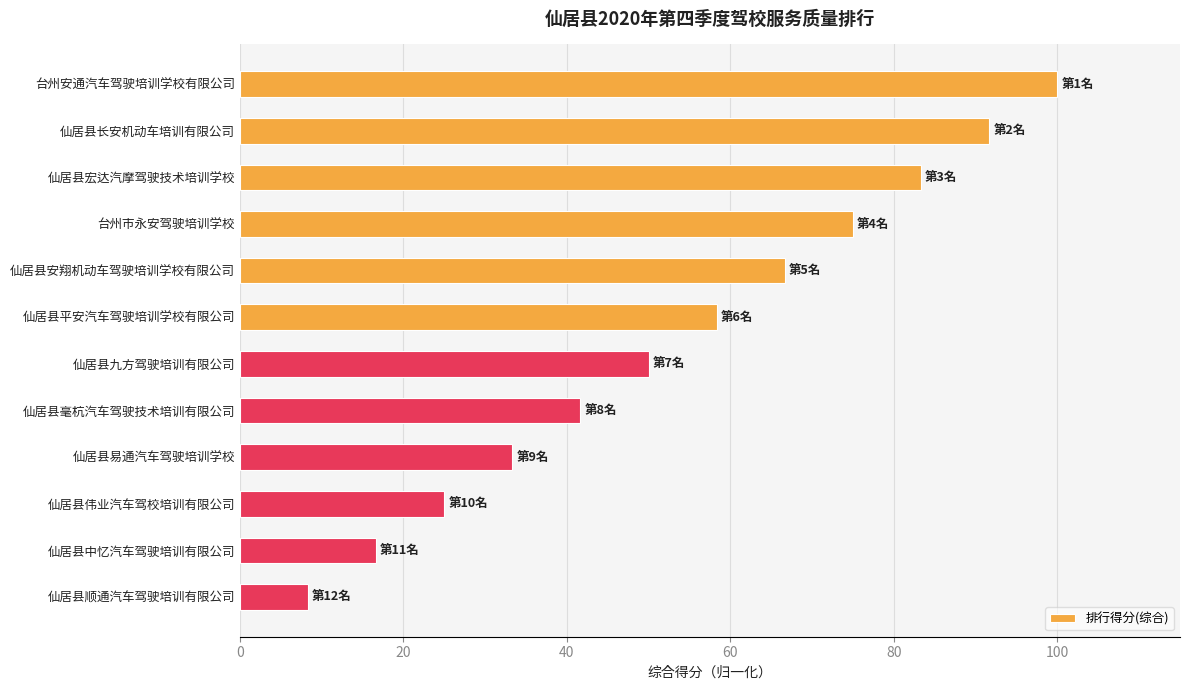

List the labels in order of value, smallest first.

仙居县顺通汽车驾驶培训有限公司, 仙居县中忆汽车驾驶培训有限公司, 仙居县伟业汽车驾校培训有限公司, 仙居县易通汽车驾驶培训学校, 仙居县毫杭汽车驾驶技术培训有限公司, 仙居县九方驾驶培训有限公司, 仙居县平安汽车驾驶培训学校有限公司, 仙居县安翔机动车驾驶培训学校有限公司, 台州市永安驾驶培训学校, 仙居县宏达汽摩驾驶技术培训学校, 仙居县长安机动车培训有限公司, 台州安通汽车驾驶培训学校有限公司